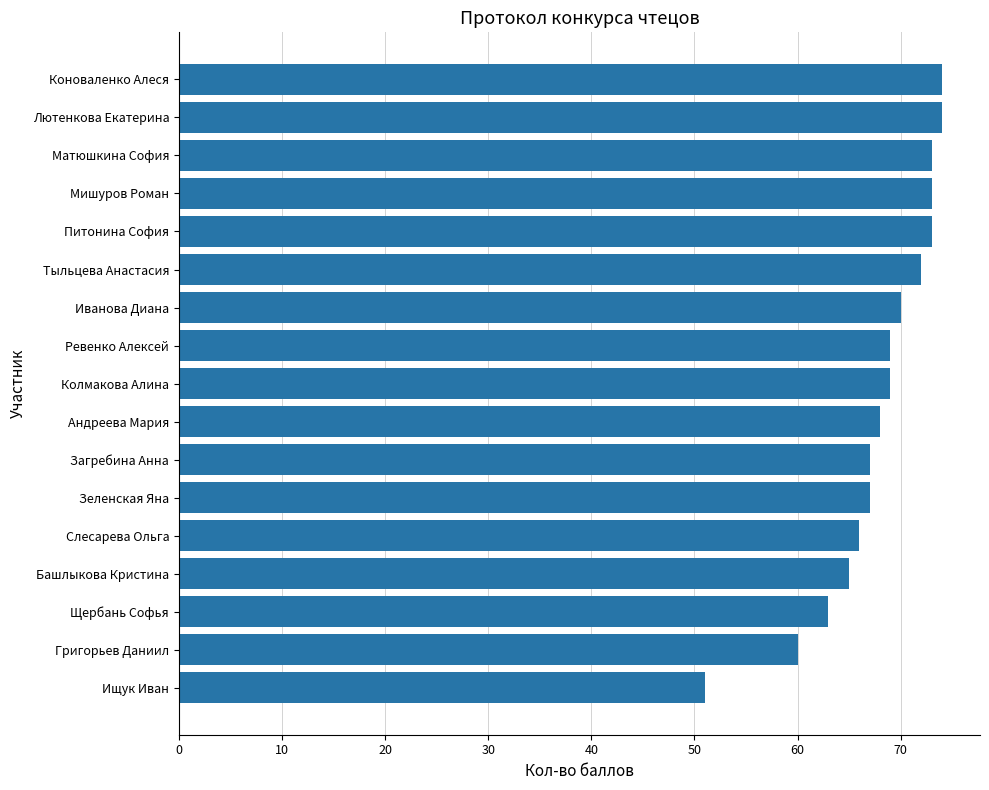

The value at Григорьев Даниил is 99. True or false?

False